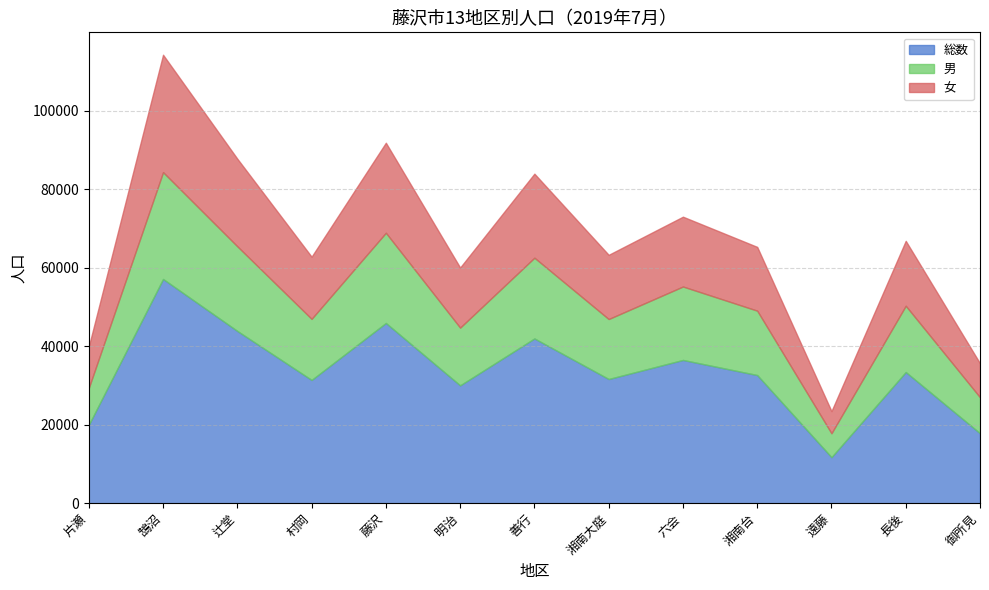

At which label does 女 reach its peak?

鵠沼